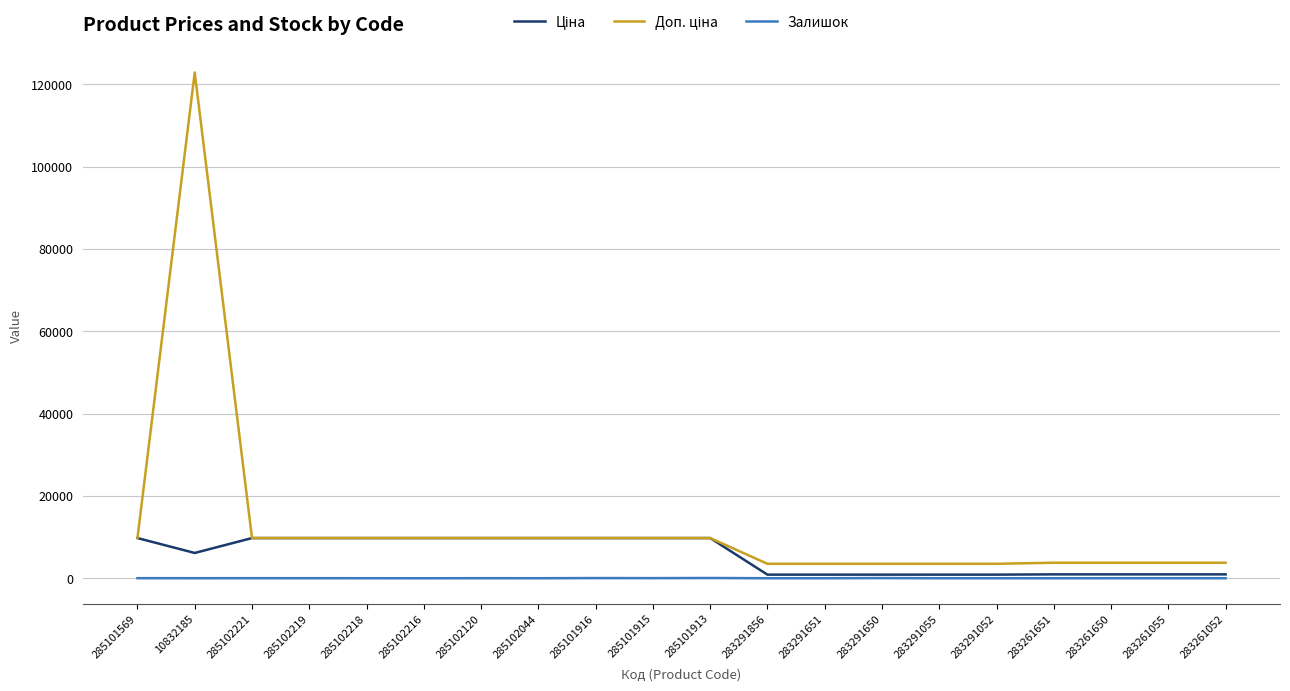

What is the spread (max minus min) of values at 283291856?

3503.9